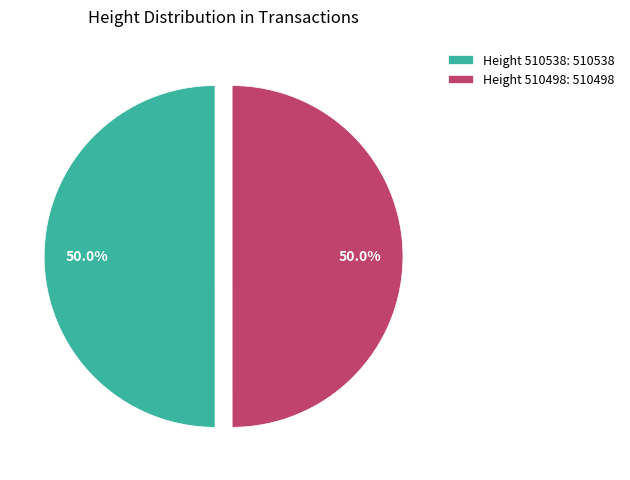

What is the ratio of the value at Height 510538: 510538 to the value at Height 510498: 510498?

1.0